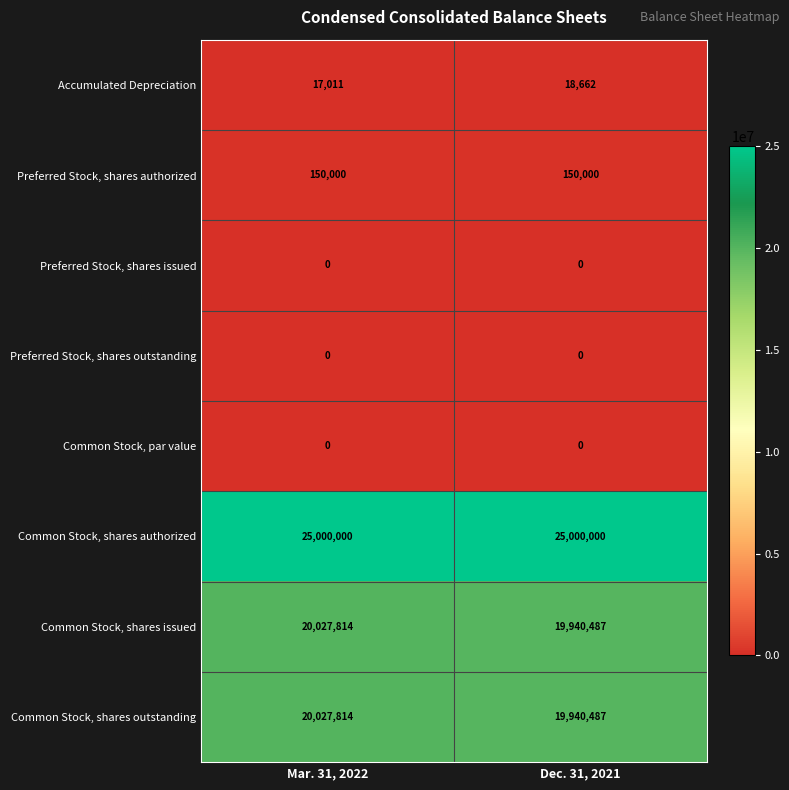

How many series are shown in this chart?

8